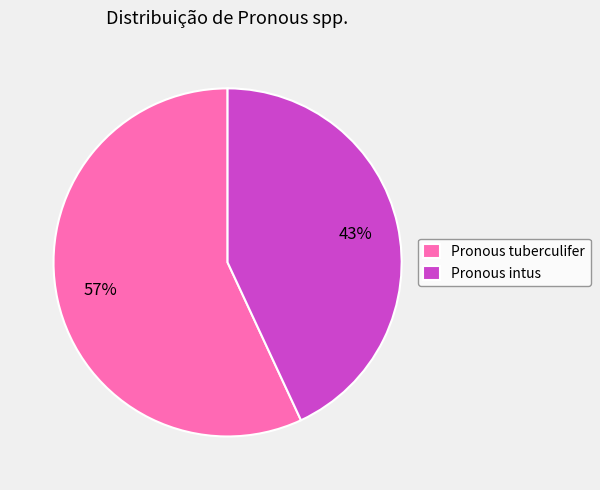

True or false: Pronous tuberculifer accounts for 57% of the total.

True